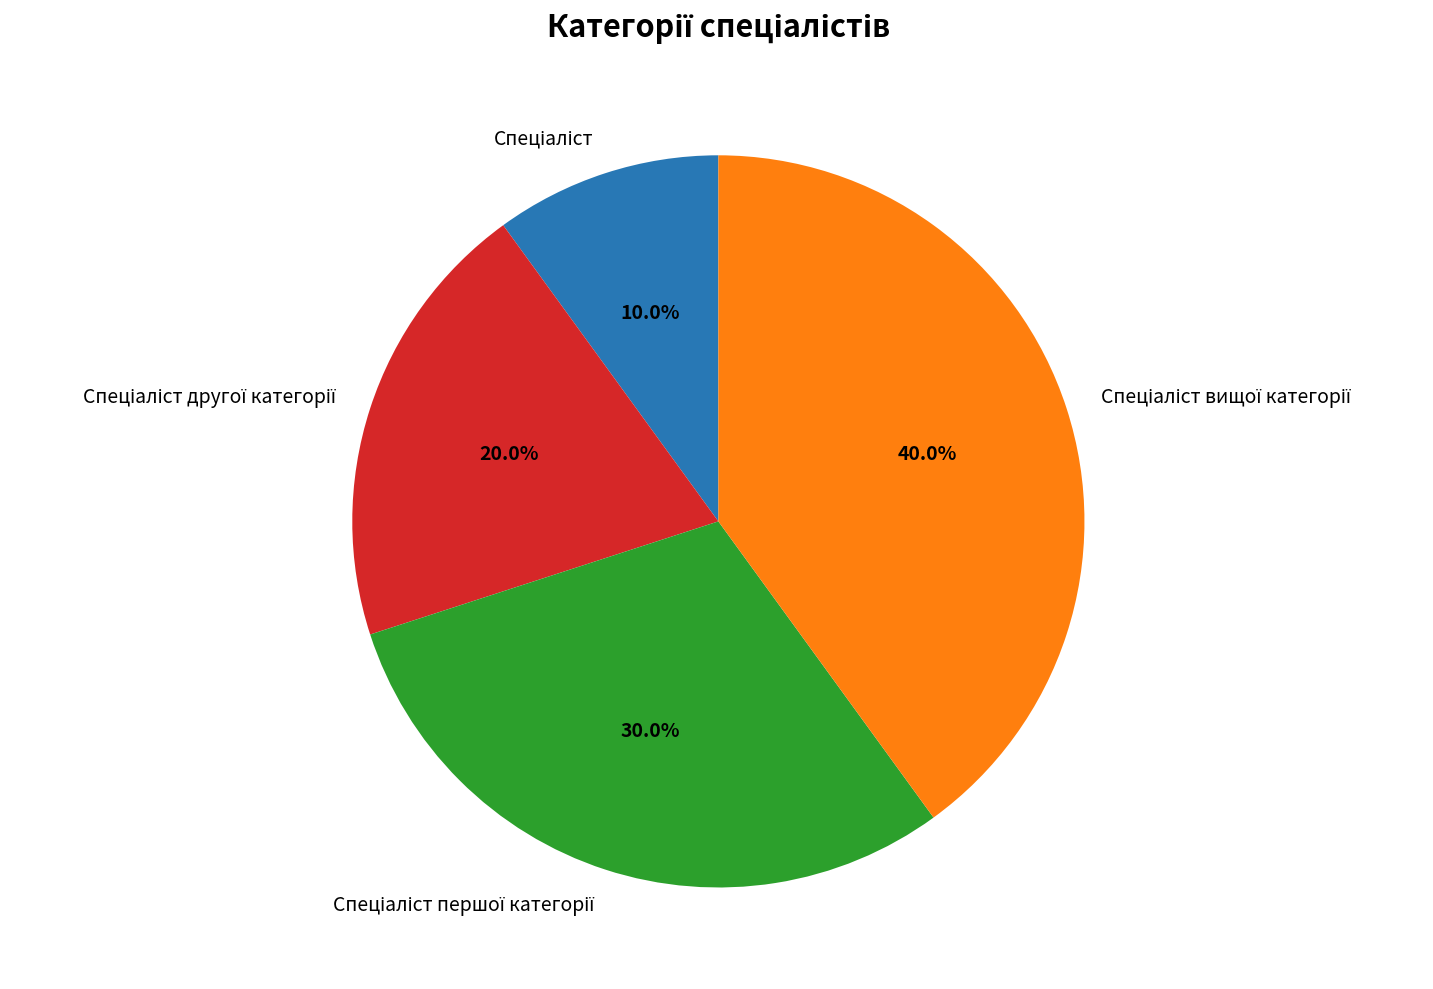

Does any single category account for the majority?

No